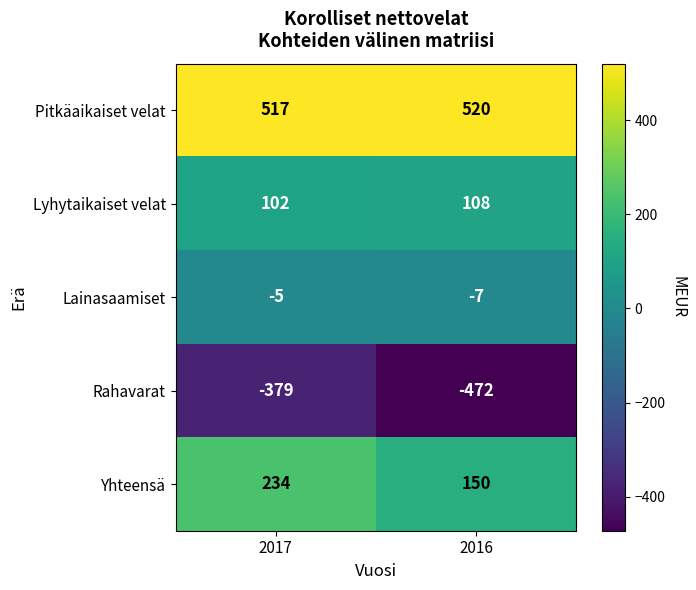

Reading left to right, what are all the values shown in this chart?

Pitkäaikaiset velat: 517	520
Lyhytaikaiset velat: 102	108
Lainasaamiset: -5	-7
Rahavarat: -379	-472
Yhteensä: 234	150